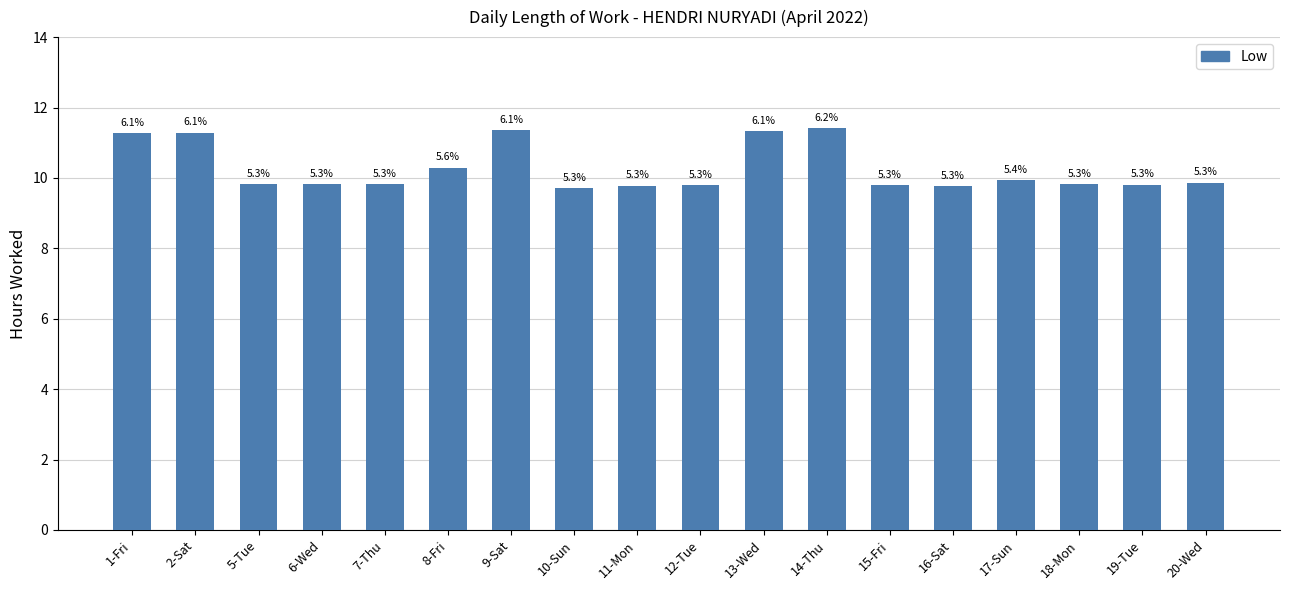

What is the approximate value at 9-Sat?

11.3